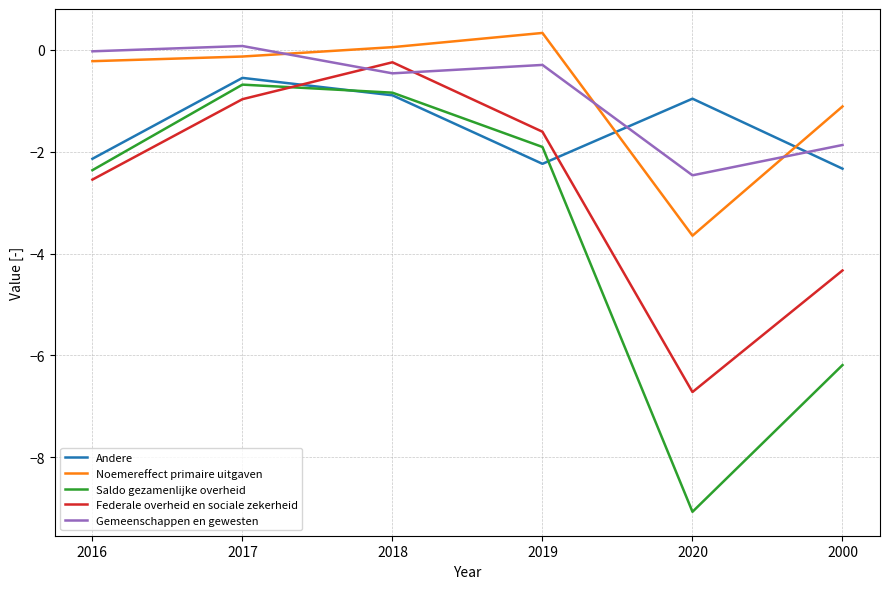

What position from the left is 2000?

6